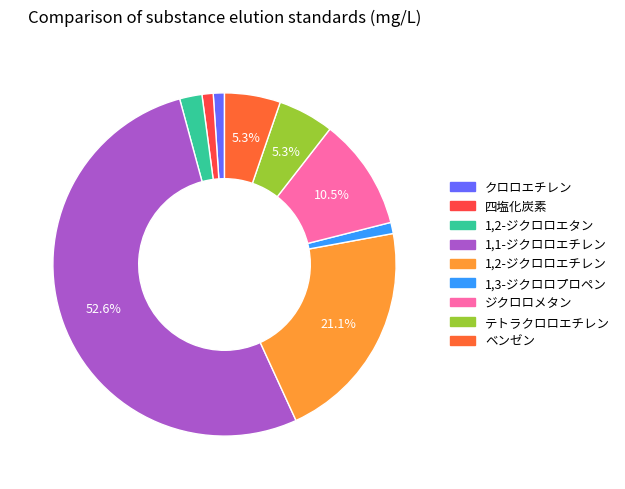

How many segments does this pie chart have?

9